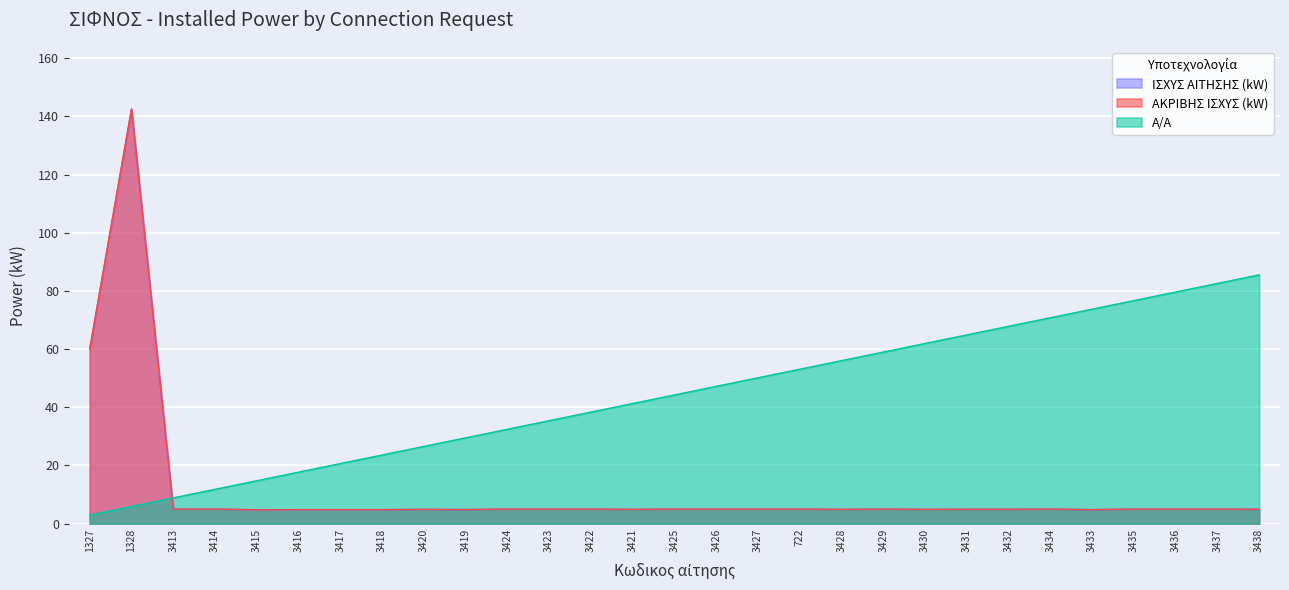

At which label does Α/Α reach its peak?

3438